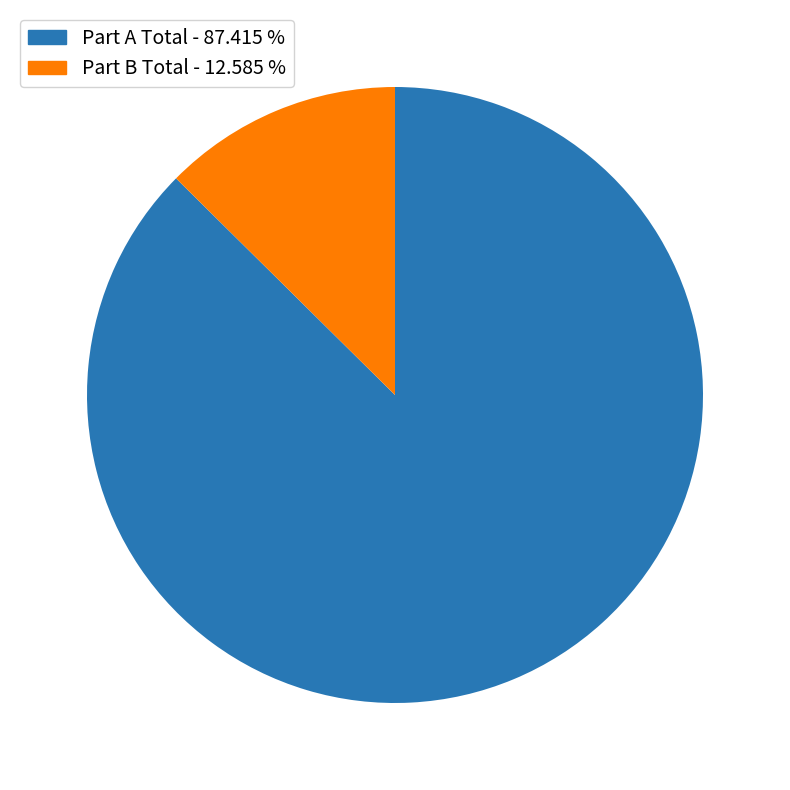

How many segments does this pie chart have?

2